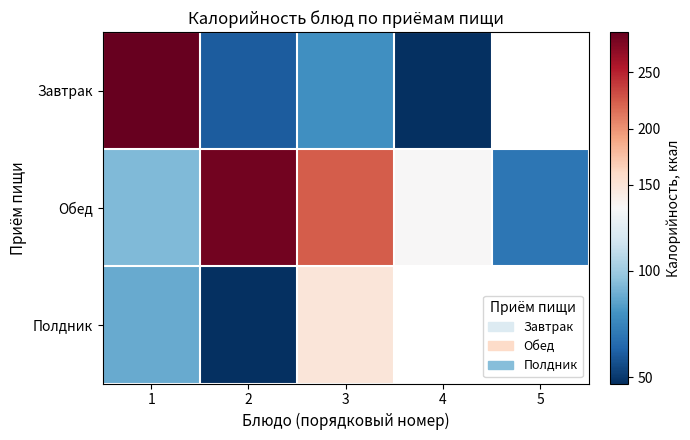

How many data points does each series have?

5